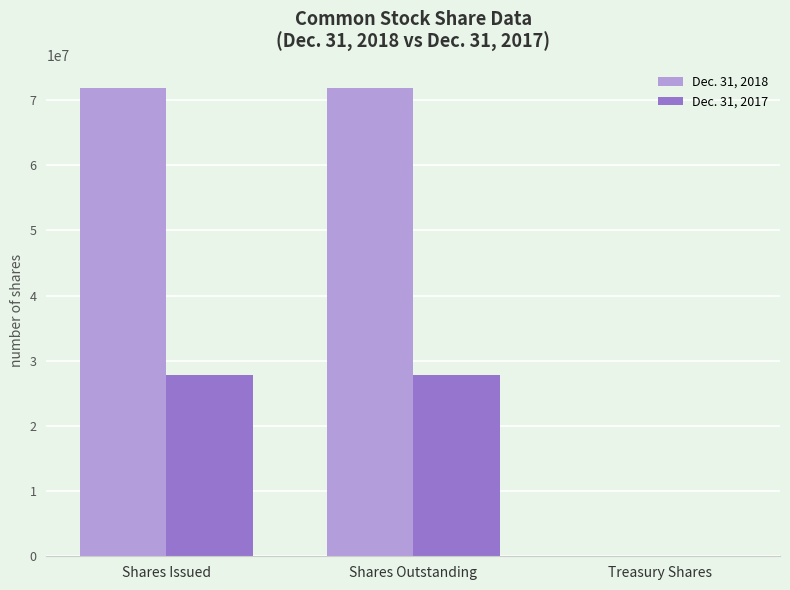

What are all the series names shown in the legend?

Dec. 31, 2018, Dec. 31, 2017